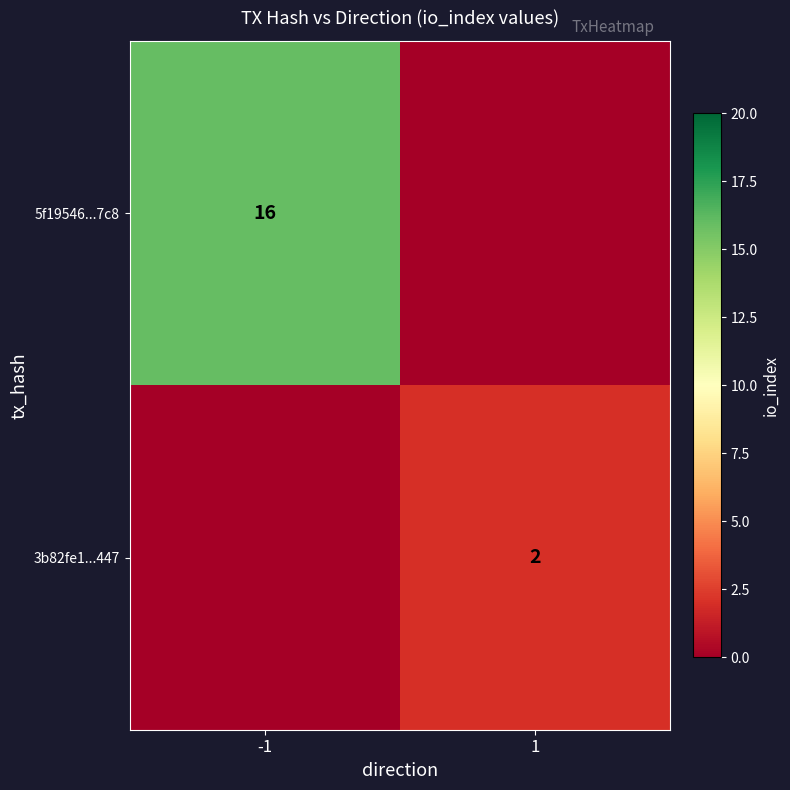

Is the value of 5f19546...7c8 at -1 greater than the value of 3b82fe1...447 at 1?

Yes